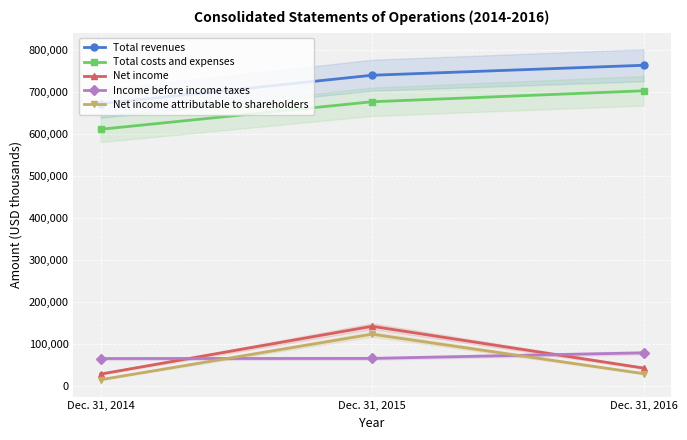

Reading left to right, list all the values displayed in this chart.

Total revenues: 672186	740207	763995
Total costs and expenses: 611300	676971	703108
Net income: 27305	141279	41657
Income before income taxes: 64378	64683	78036
Net income attributable to shareholders: 13850	122474	28362